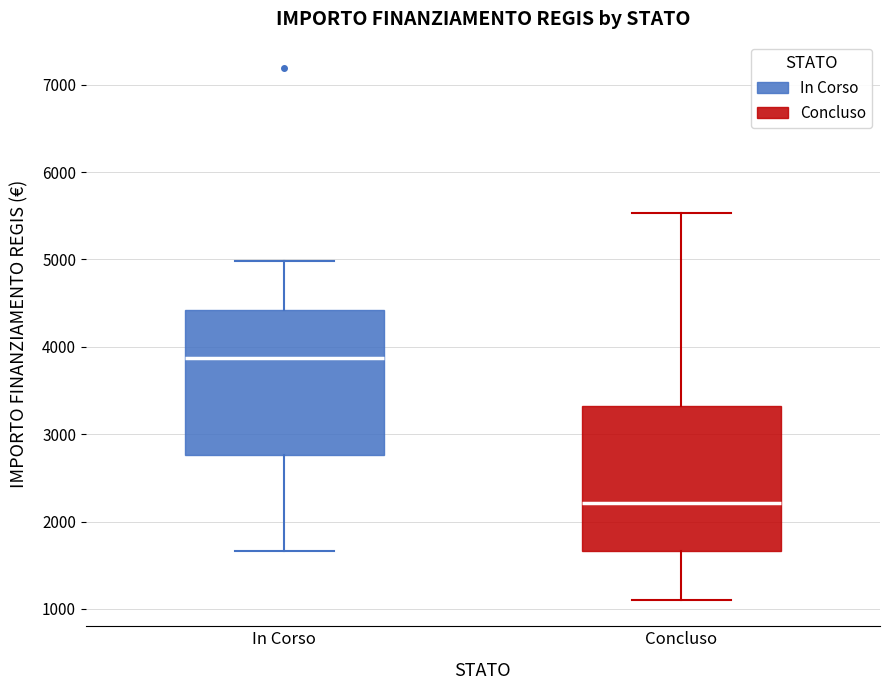

Where does the median line of the box for In Corso sit on the y-axis? The values are not printed on the chart, so give them approximately, as read against the axis.

3900